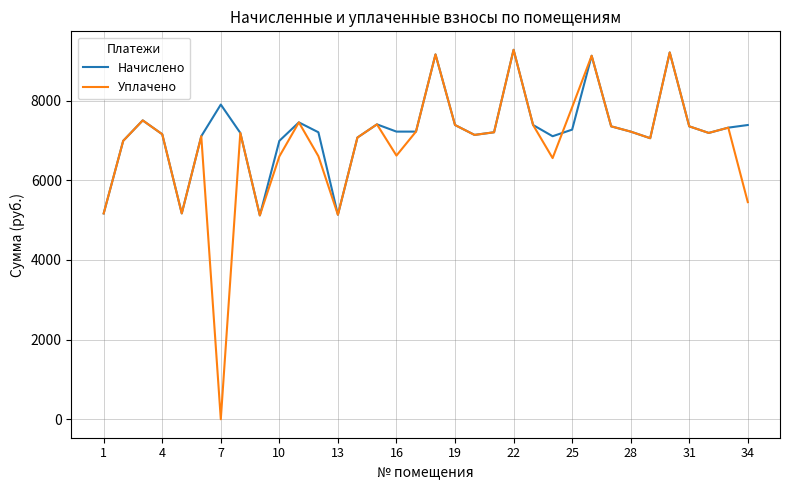

What is the difference between the second highest and minimum values in the Начислено series?

4090.3